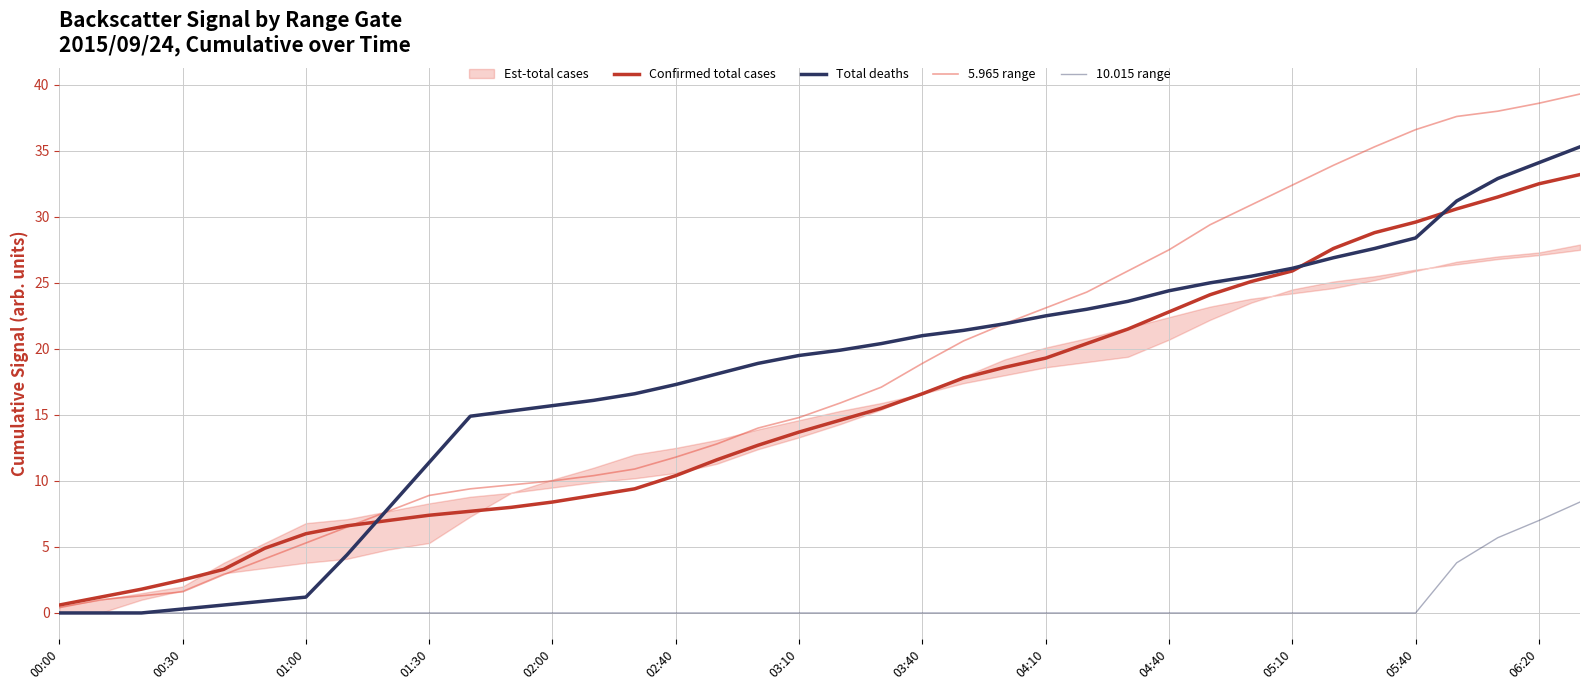

Which label corresponds to the smallest value in the chart?

00:00